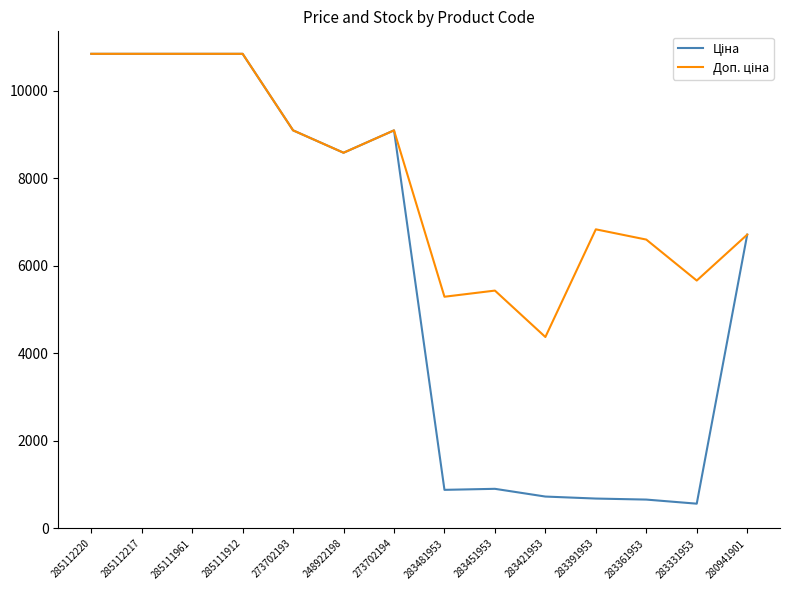

How many lines are shown in the chart?

2